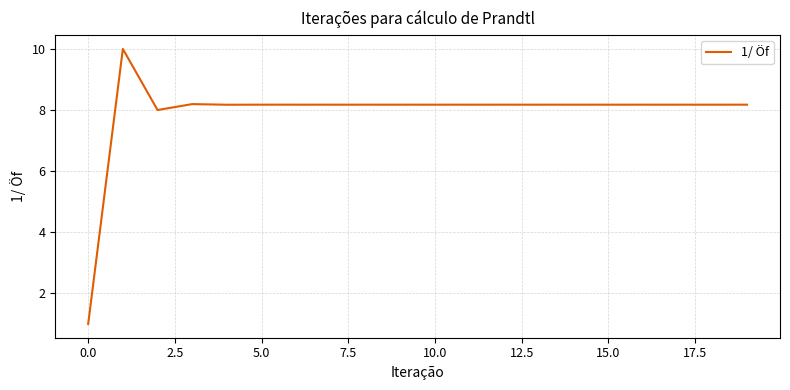

What is the maximum value shown in the chart?

10.0